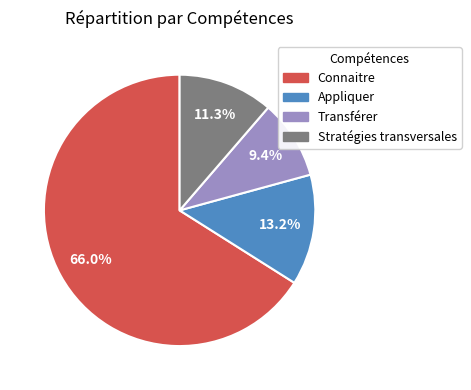

Which category has the biggest portion of the pie?

Connaitre